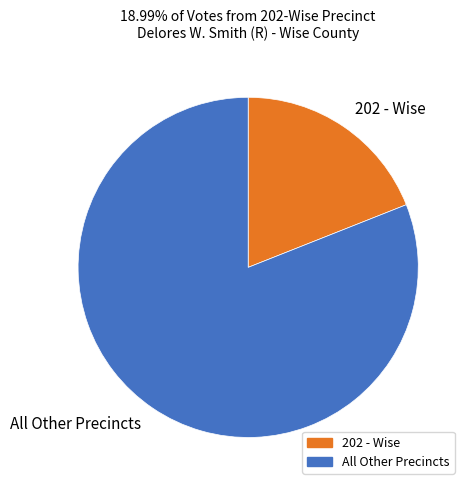

Between 202 - Wise and All Other Precincts, which is larger?

All Other Precincts